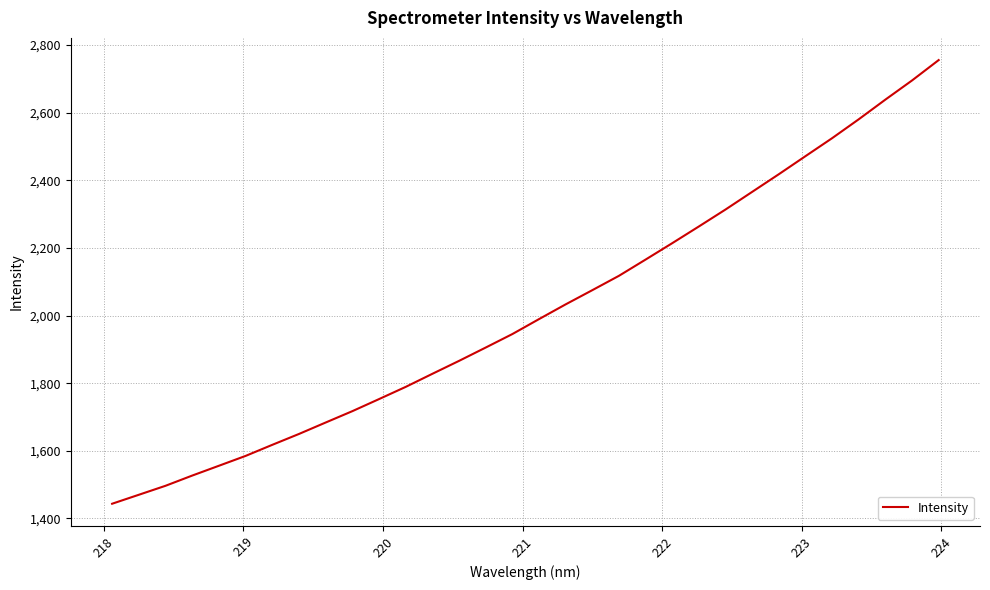

What is the smallest value displayed?

1443.5